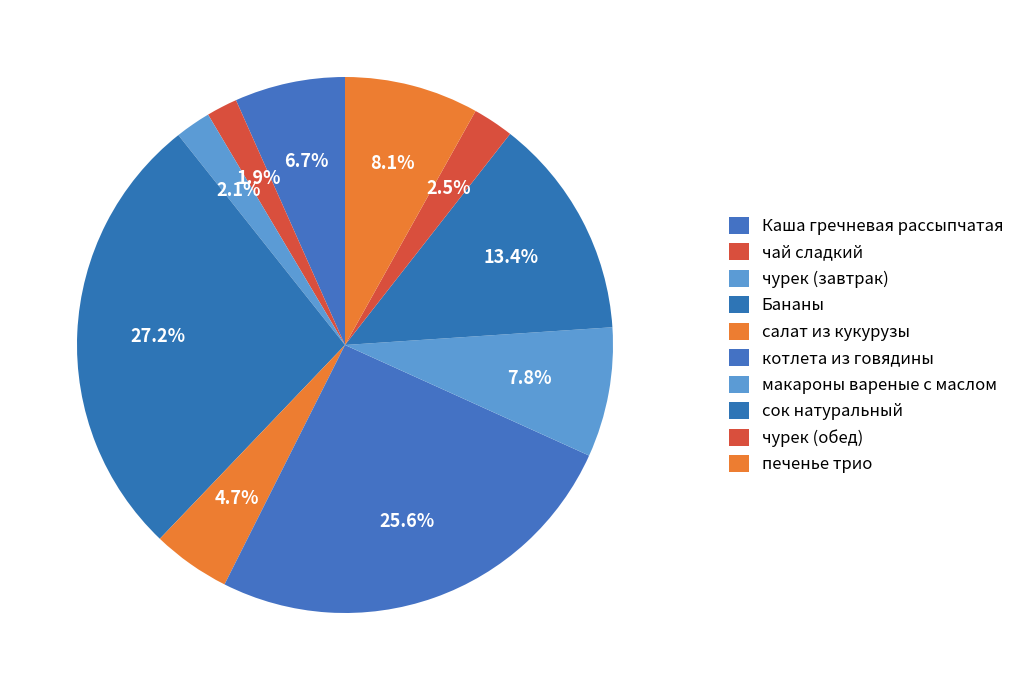

Count the number of slices in the pie.

10